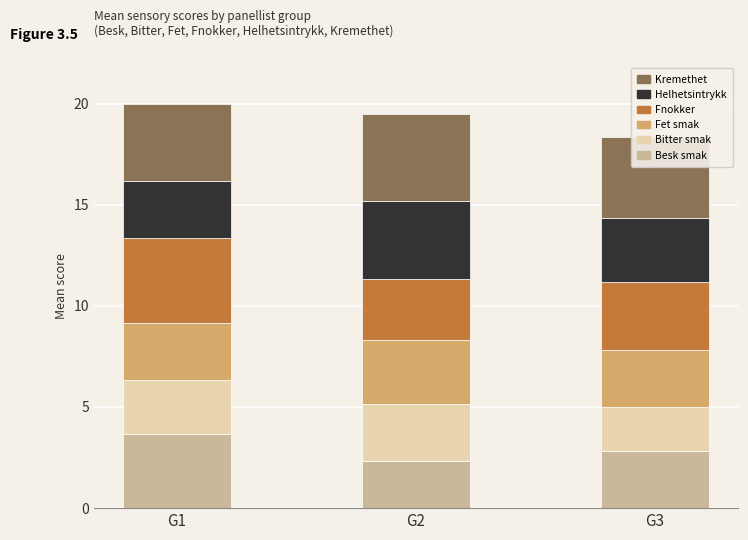

List the labels in order of Besk smak value, smallest first.

G2, G3, G1